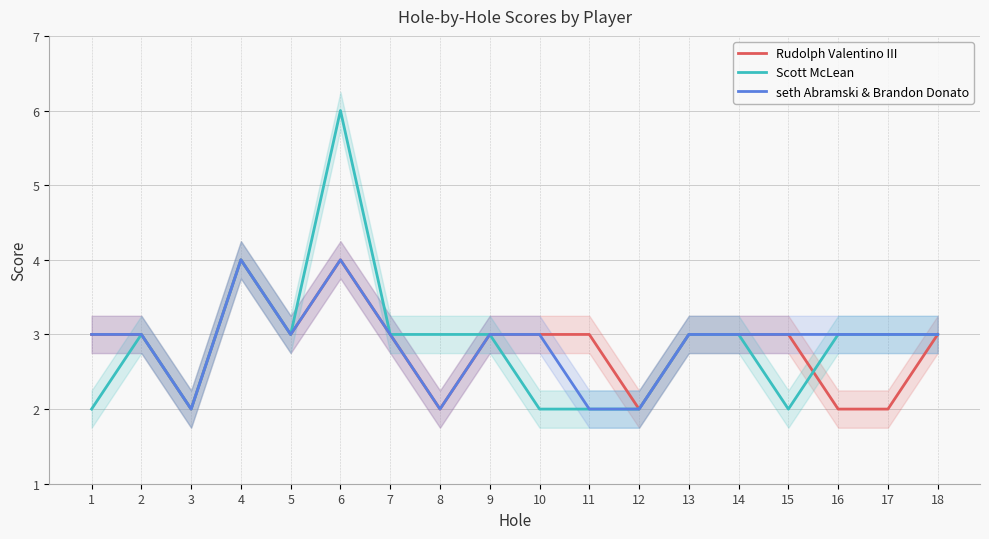

At 8, list the series in order from largest to smallest.

Scott McLean, Rudolph Valentino III, seth Abramski & Brandon Donato